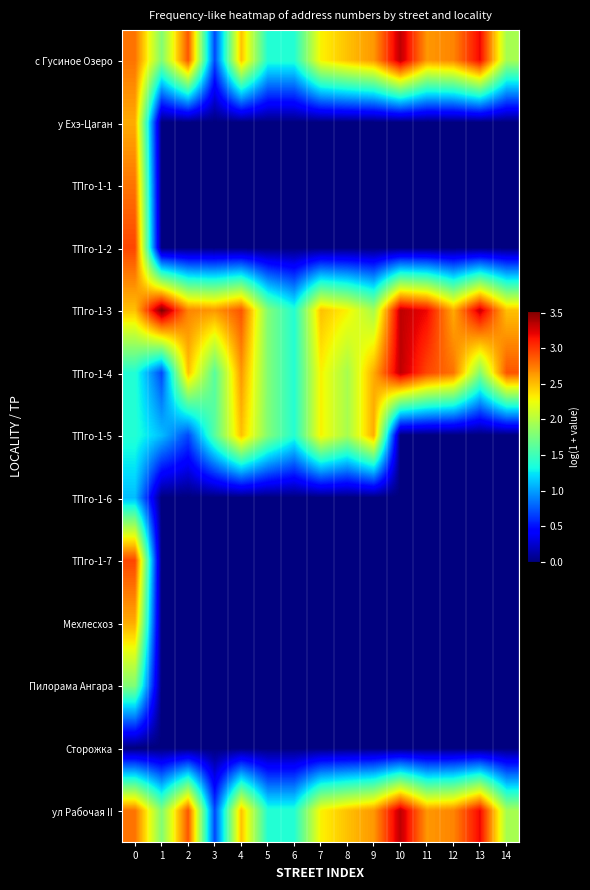

Reading left to right, what are all the values shown in this chart?

с Гусиное Озеро: 0=2.8	1=1.8	2=2.9	3=0.7	4=2.5	5=1.4	6=1.4	7=2.3	8=2.5	9=2.6	10=3.3	11=2.6	12=2.7	13=3.2	14=1.9
у Ехэ-Цаган: 0=2.6	1=0.0	2=0.0	3=0.0	4=0.0	5=0.0	6=0.0	7=0.0	8=0.0	9=0.0	10=0.0	11=0.0	12=0.0	13=0.0	14=0.0
ТПго-1-1: 0=2.8	1=0.0	2=0.0	3=0.0	4=0.0	5=0.0	6=0.0	7=0.0	8=0.0	9=0.0	10=0.0	11=0.0	12=0.0	13=0.0	14=0.0
ТПго-1-2: 0=2.9	1=0.0	2=0.0	3=0.0	4=0.0	5=0.0	6=0.0	7=0.0	8=0.0	9=0.0	10=0.0	11=0.0	12=0.0	13=0.0	14=0.0
ТПго-1-3: 0=2.5	1=3.5	2=2.7	3=2.6	4=2.9	5=1.8	6=1.4	7=2.5	8=2.3	9=1.9	10=3.3	11=3.2	12=2.6	13=3.3	14=2.5
ТПго-1-4: 0=1.4	1=0.7	2=2.5	3=1.6	4=2.6	5=1.8	6=1.4	7=2.3	8=1.9	9=2.6	10=3.3	11=2.9	12=2.8	13=1.8	14=2.9
ТПго-1-5: 0=1.4	1=1.1	2=0.7	3=1.6	4=2.5	5=1.8	6=1.4	7=2.3	8=1.9	9=2.6	10=0.0	11=0.0	12=0.0	13=0.0	14=0.0
ТПго-1-6: 0=1.1	1=0.0	2=0.0	3=0.0	4=0.0	5=0.0	6=0.0	7=0.0	8=0.0	9=0.0	10=0.0	11=0.0	12=0.0	13=0.0	14=0.0
ТПго-1-7: 0=2.9	1=0.0	2=0.0	3=0.0	4=0.0	5=0.0	6=0.0	7=0.0	8=0.0	9=0.0	10=0.0	11=0.0	12=0.0	13=0.0	14=0.0
Мехлесхоз: 0=2.6	1=0.0	2=0.0	3=0.0	4=0.0	5=0.0	6=0.0	7=0.0	8=0.0	9=0.0	10=0.0	11=0.0	12=0.0	13=0.0	14=0.0
Пилорама Ангара: 0=1.8	1=0.0	2=0.0	3=0.0	4=0.0	5=0.0	6=0.0	7=0.0	8=0.0	9=0.0	10=0.0	11=0.0	12=0.0	13=0.0	14=0.0
Сторожка: 0=0.0	1=0.0	2=0.0	3=0.0	4=0.0	5=0.0	6=0.0	7=0.0	8=0.0	9=0.0	10=0.0	11=0.0	12=0.0	13=0.0	14=0.0
ул Рабочая II: 0=2.8	1=1.8	2=2.9	3=0.7	4=2.5	5=1.4	6=1.4	7=2.3	8=2.5	9=2.6	10=3.3	11=2.6	12=2.7	13=3.2	14=1.9